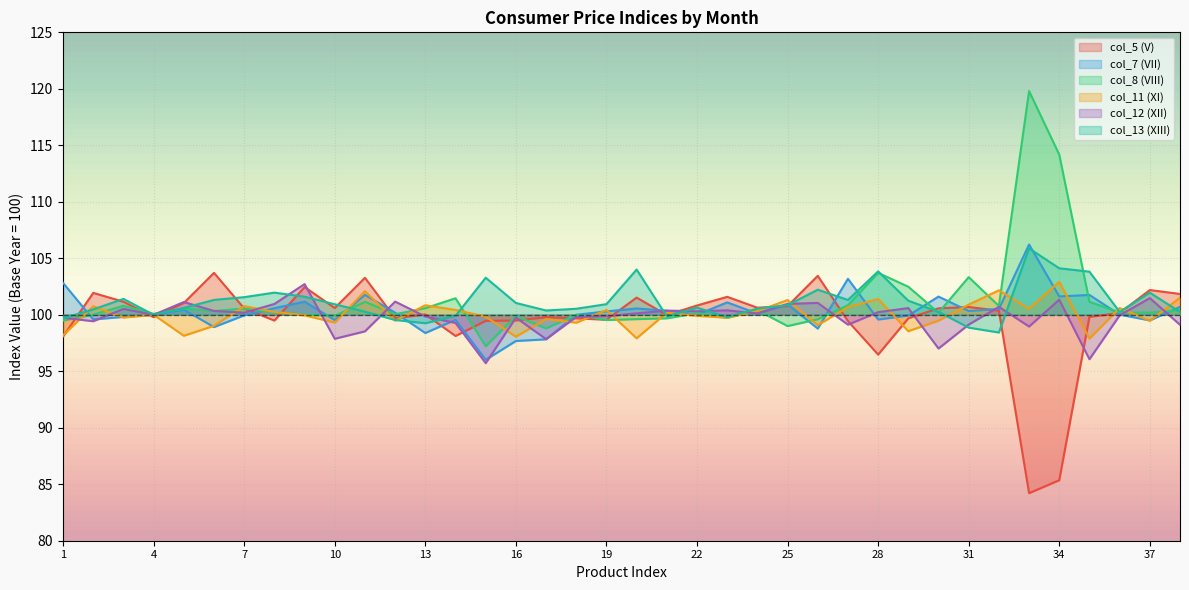

True or false: col_8 (VIII) and col_11 (XI) cross at least once.

True